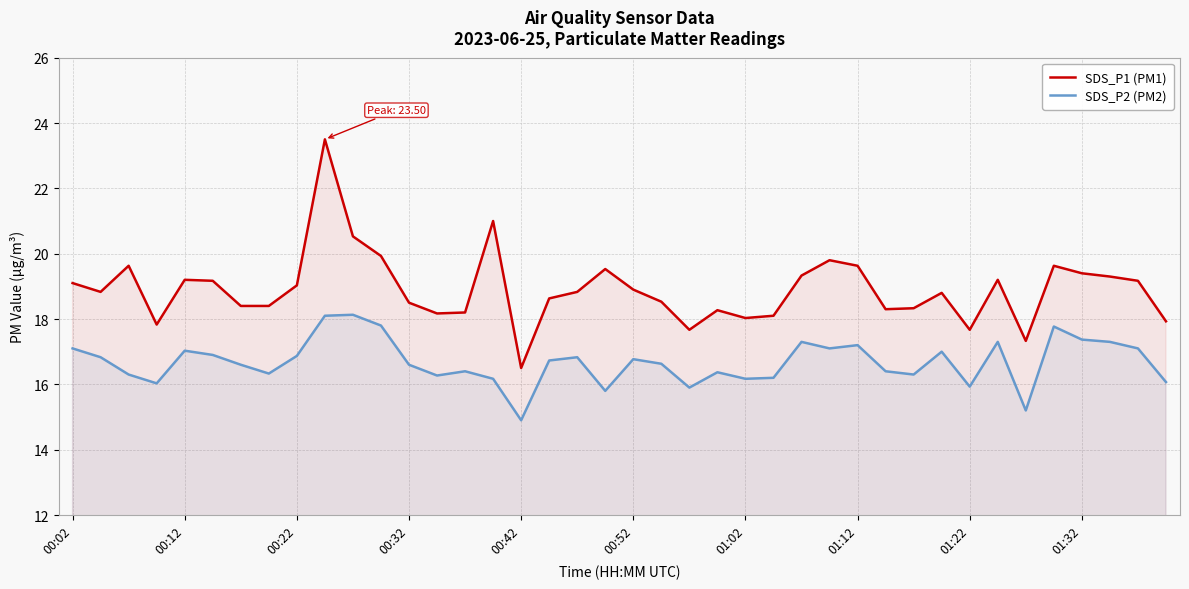

At which label is SDS_P1 (PM1) closest to 20?

11